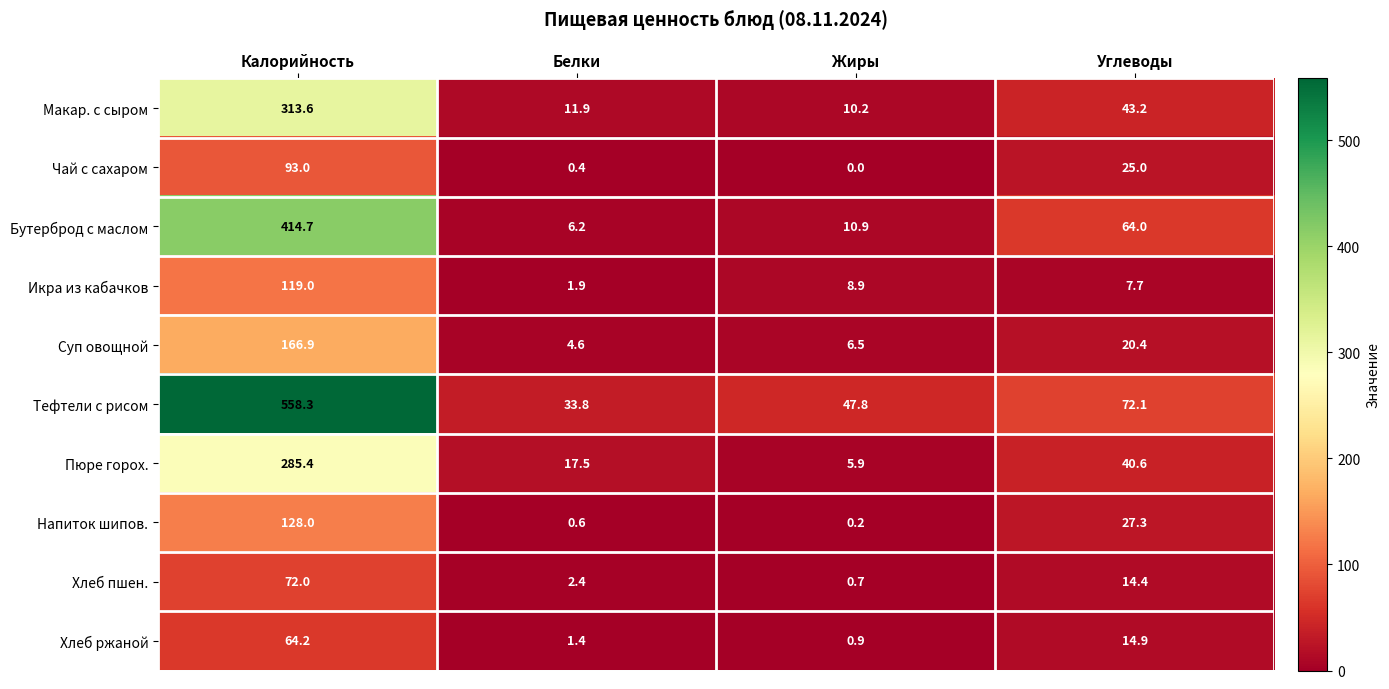

Which series has the largest range (max minus min)?

Тефтели с рисом